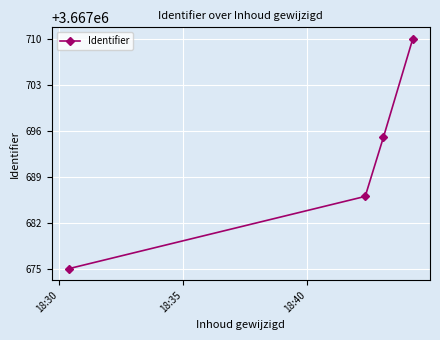

What is the maximum value shown in the chart?

3667710